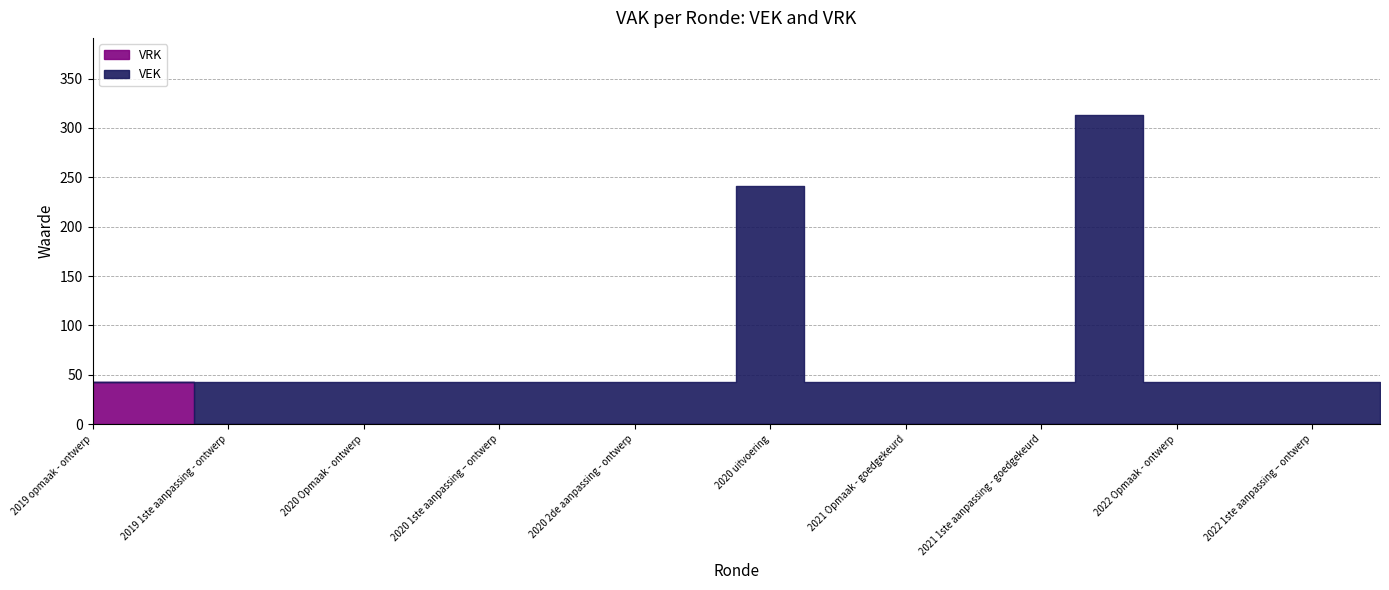

True or false: VRK and VEK cross at least once.

True